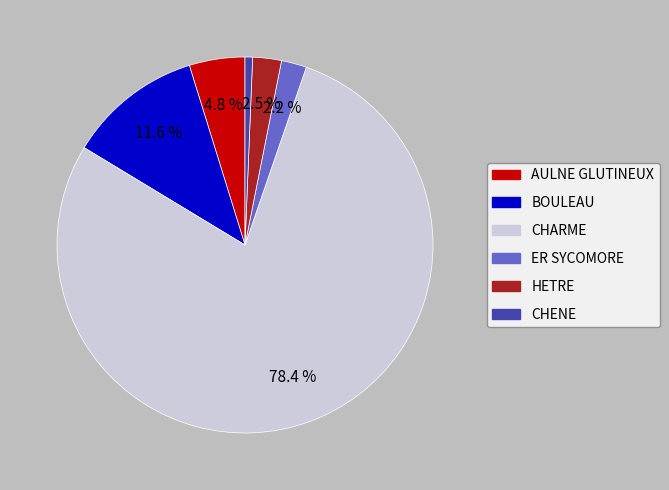

Which slice is the smallest?

CHENE